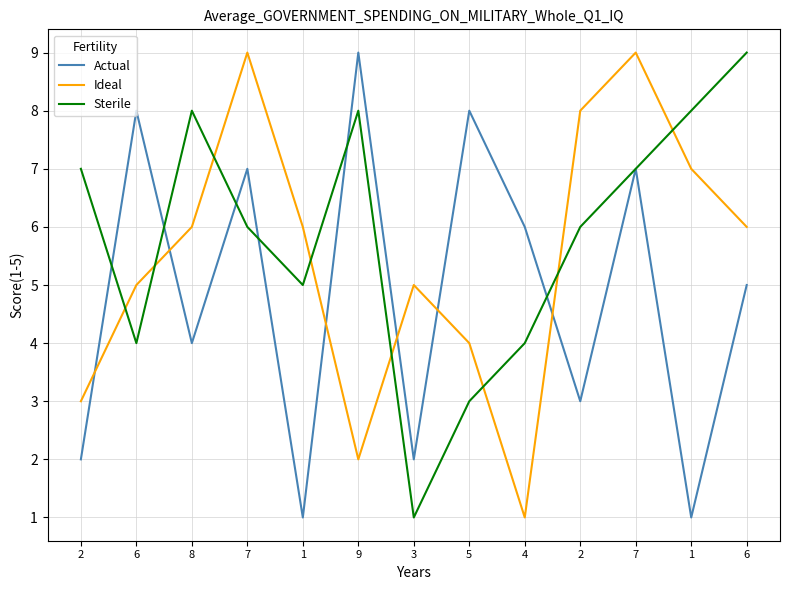

Which series has the largest total across all categories?

Sterile